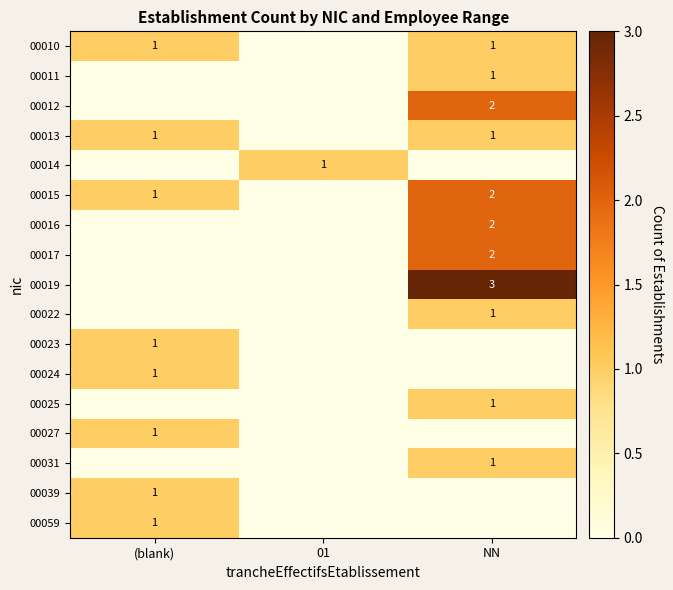

The 00010 series shows 1 at (blank). True or false?

True